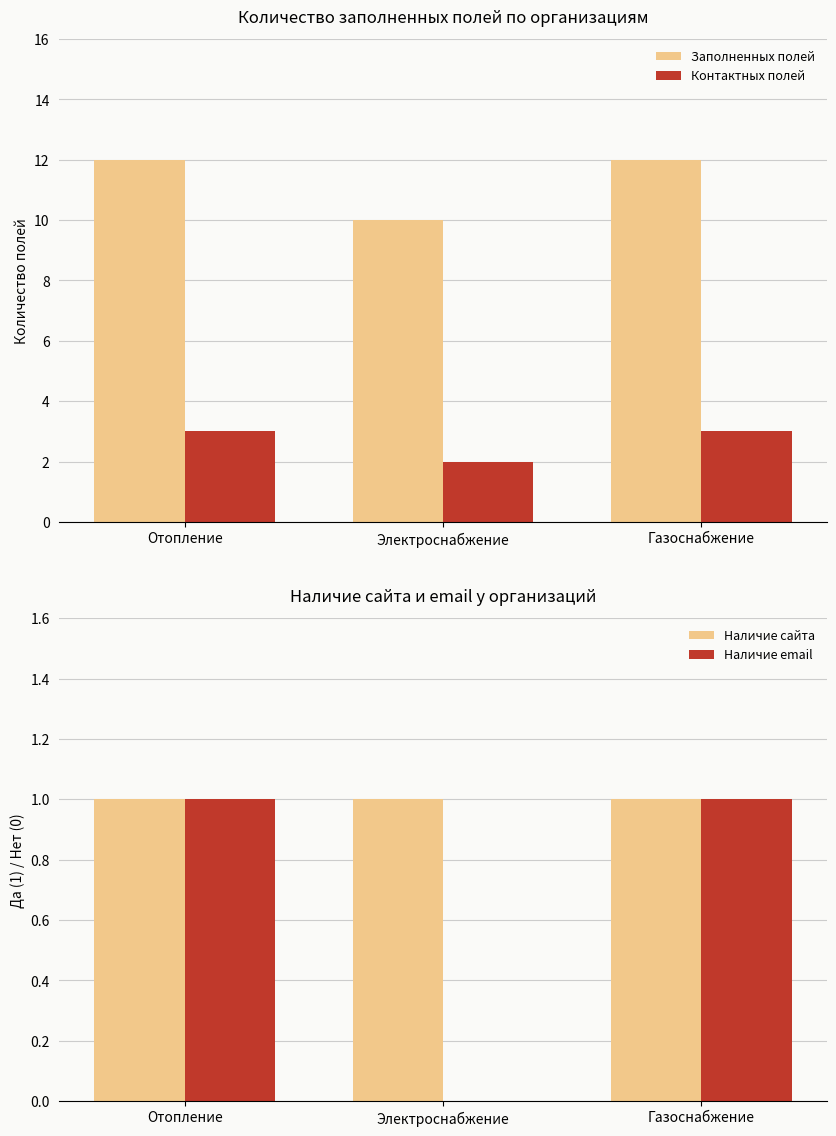

What is the minimum value for Заполненных полей?

10